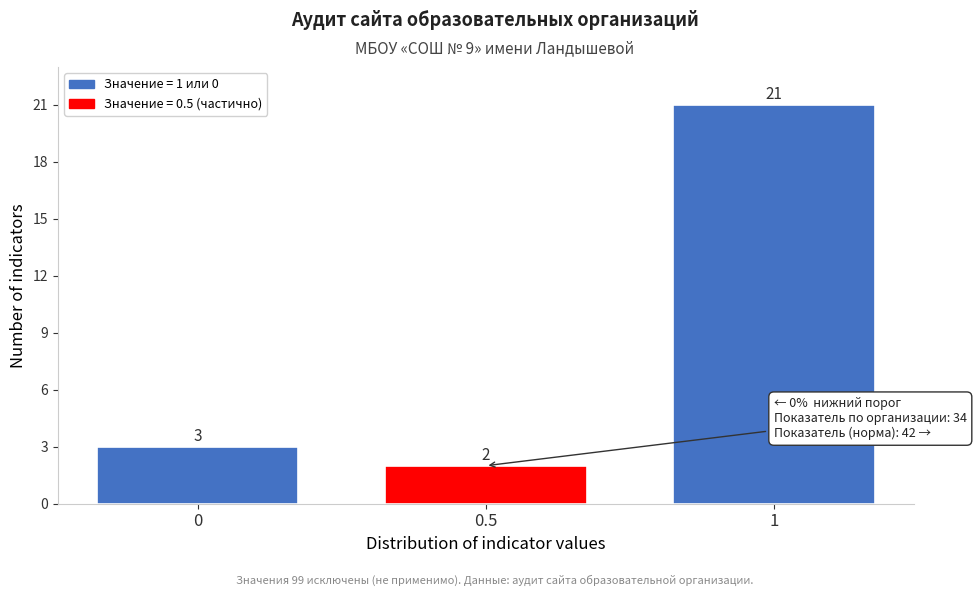

Reading left to right, list every bar in this chart as the range it spans on the x-axis followed by its height.

-0.25 to 0.25: 3
0.25 to 0.75: 2
0.75 to 1.25: 21